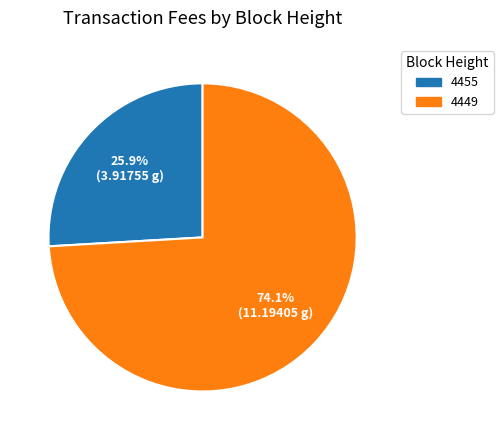

How many segments does this pie chart have?

2